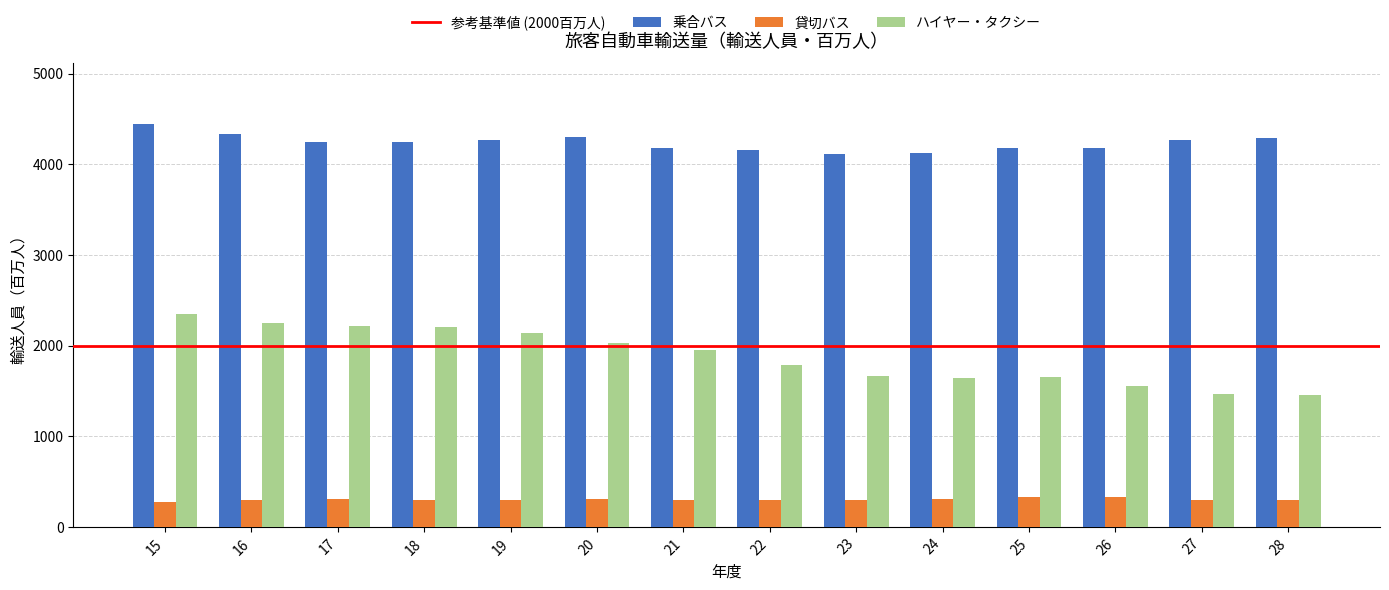

What is the spread (max minus min) of values at 26?

3850